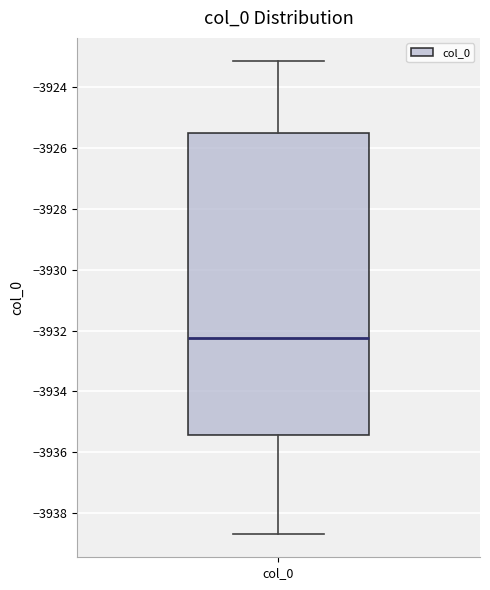

Transcribe this box plot: give where the median line is, the range the box spans, and where the two whiskers end, as read against the y-axis. The values are not printed on the chart, so give them approximately, as read against the axis.

median -3932.2, box -3935.4 to -3925.4, whiskers -3938.6 to -3923.2